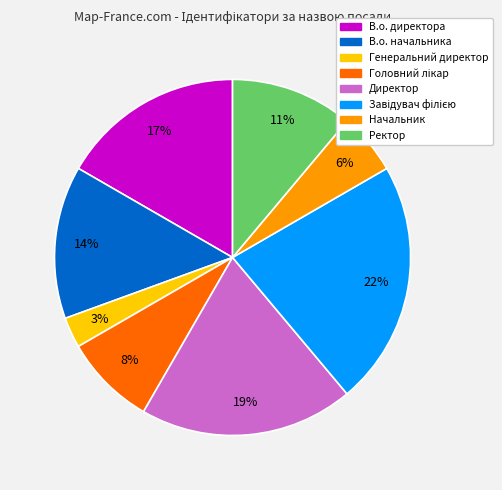

How many segments does this pie chart have?

8